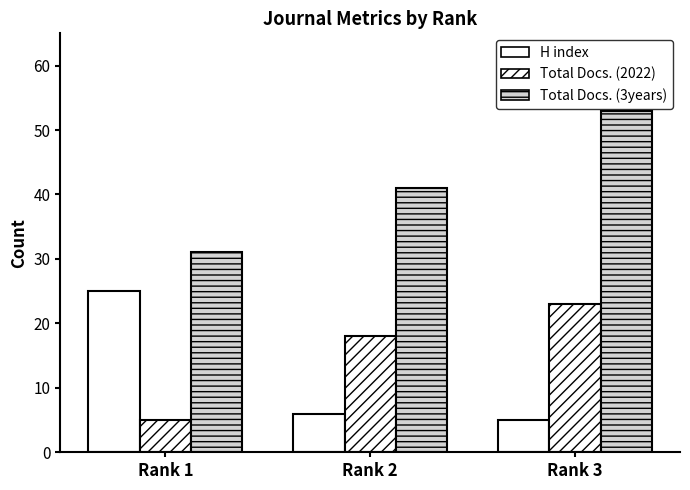

At which label is H index closest to 15?

Rank 2